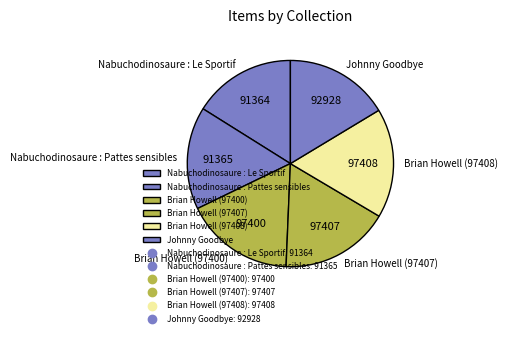

The Nabuchodinosaure : Le Sportif slice represents 16% of the pie. True or false?

True